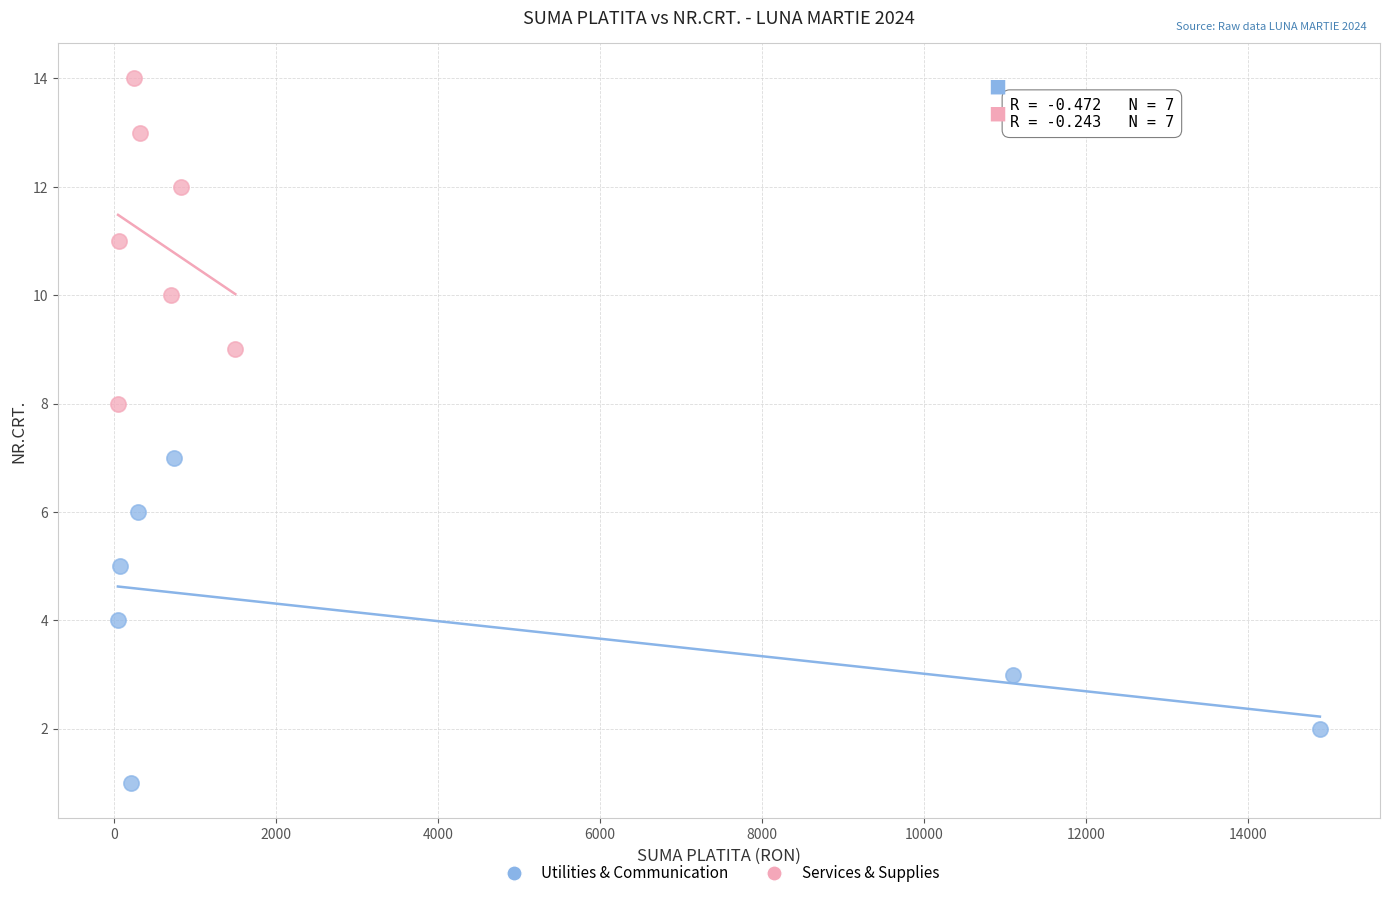

Which series contains the highest Y value?

Services & Supplies